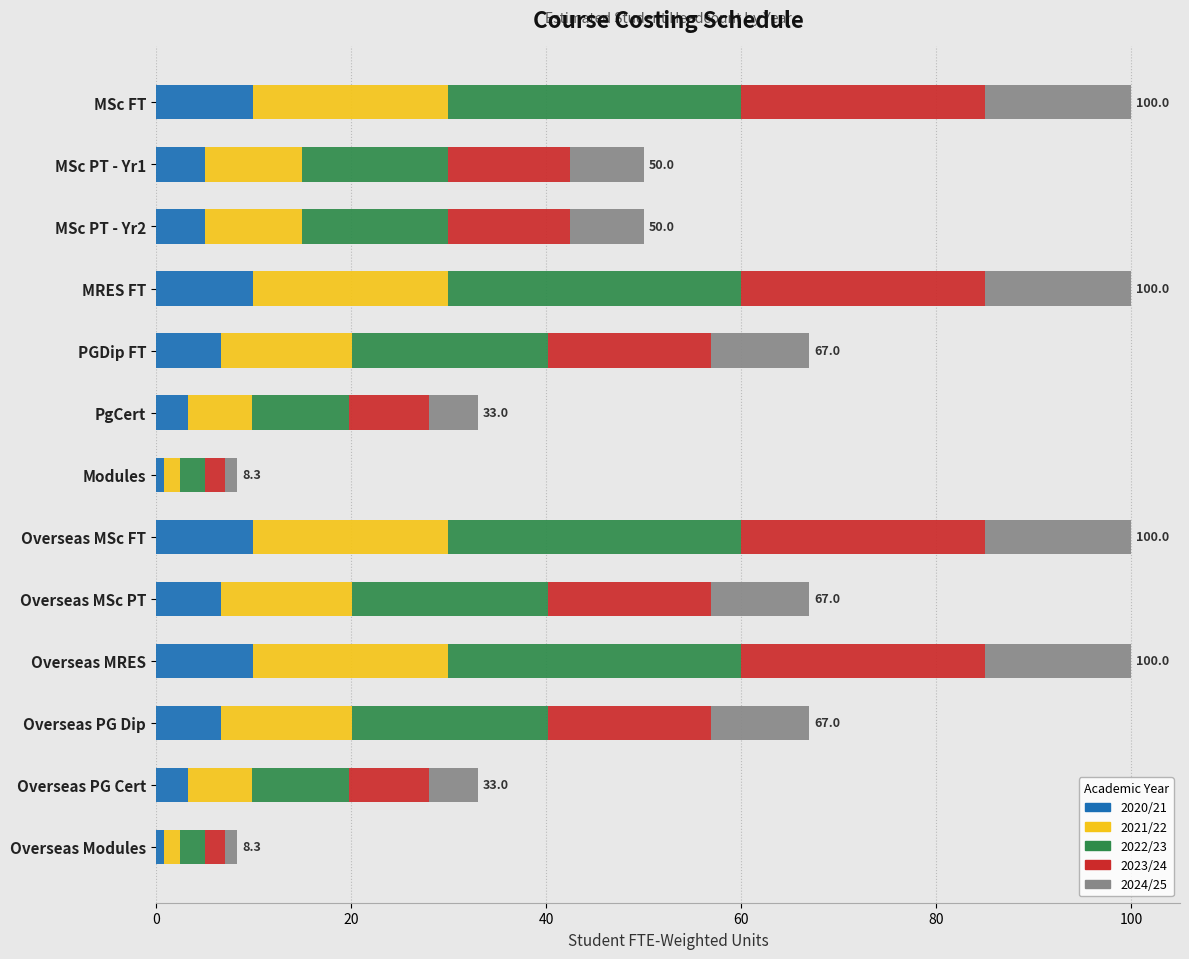

How many distinct data groups are displayed?

5